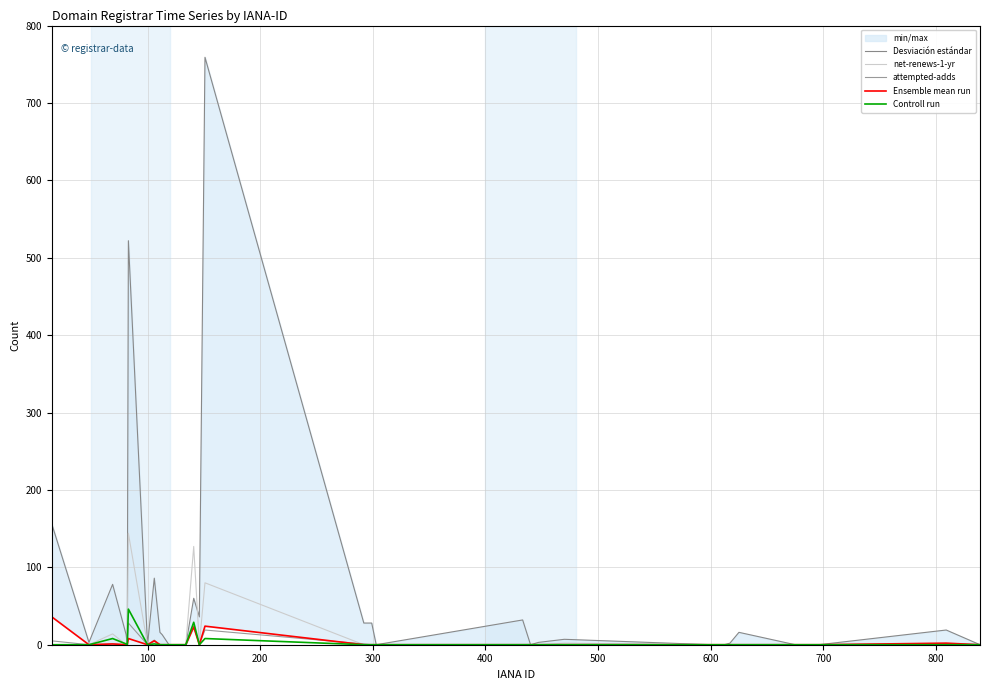

Between 100 and 700, which series saw the biggest shift?

Desviación estándar